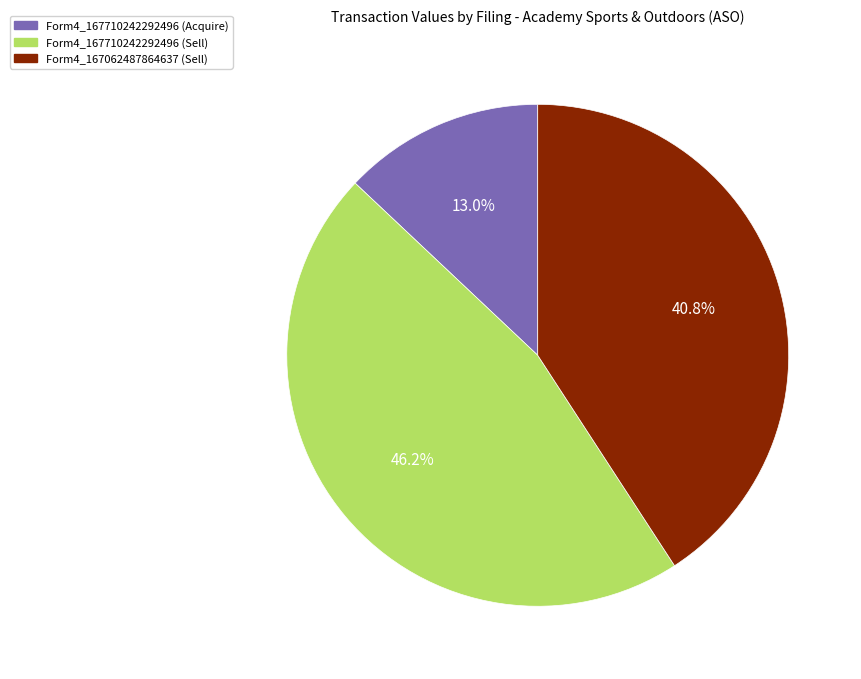

Does any single category account for the majority?

No